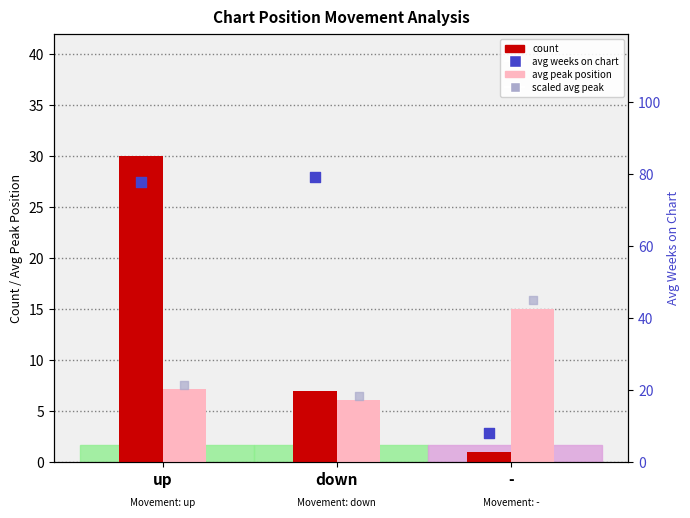

Which series contains the highest Y value?

avg weeks on chart